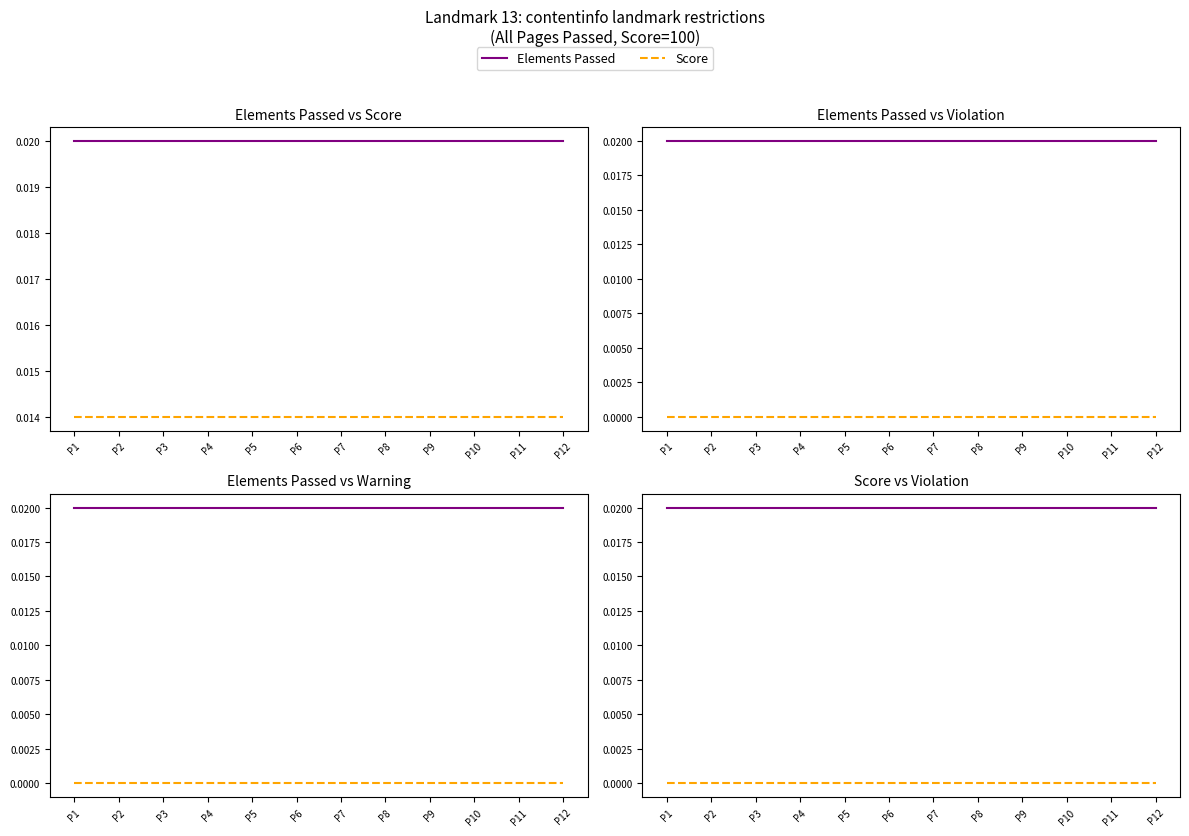

At which category does the chart reach its peak across all series?

P1